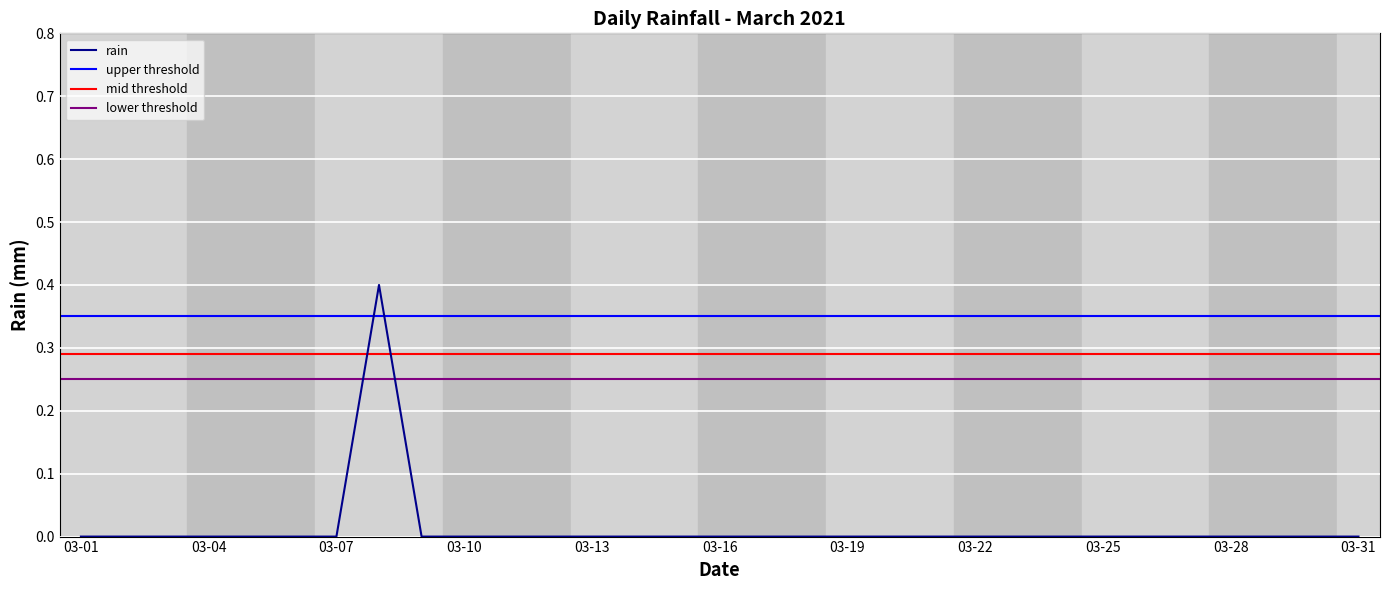

The chart shows a value of -0.2 at 2021-03-15. True or false?

False